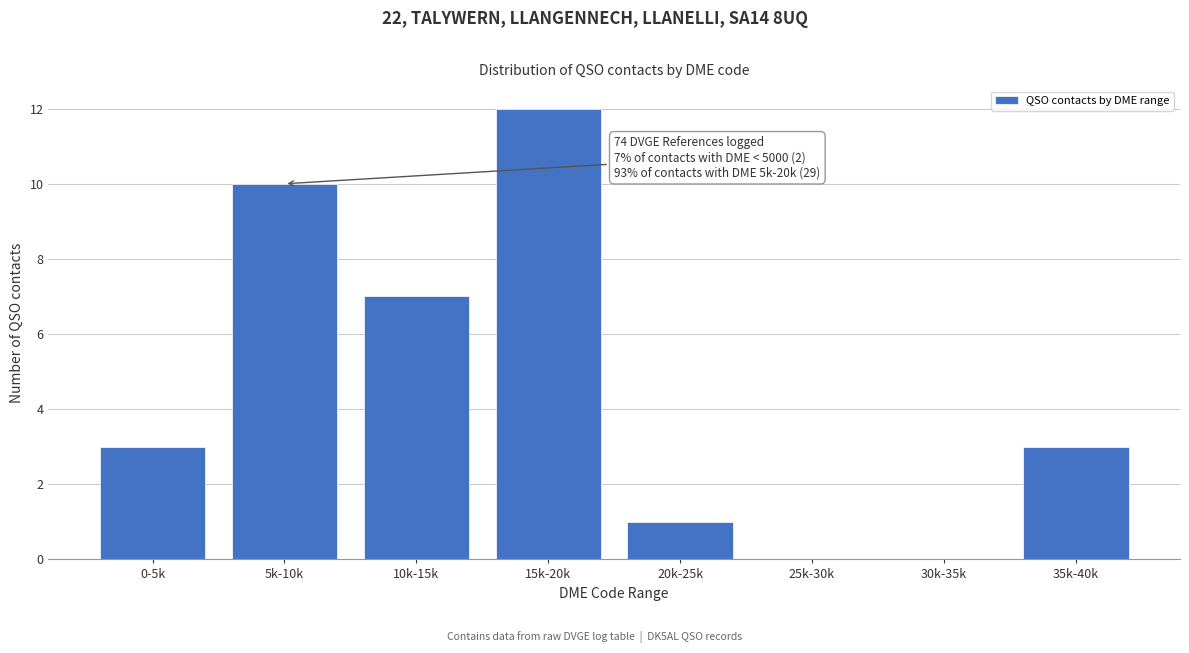

Reading right to left, list all the values displayed in this chart.

35k-40k=3	30k-35k=0	25k-30k=0	20k-25k=1	15k-20k=12	10k-15k=7	5k-10k=10	0-5k=3